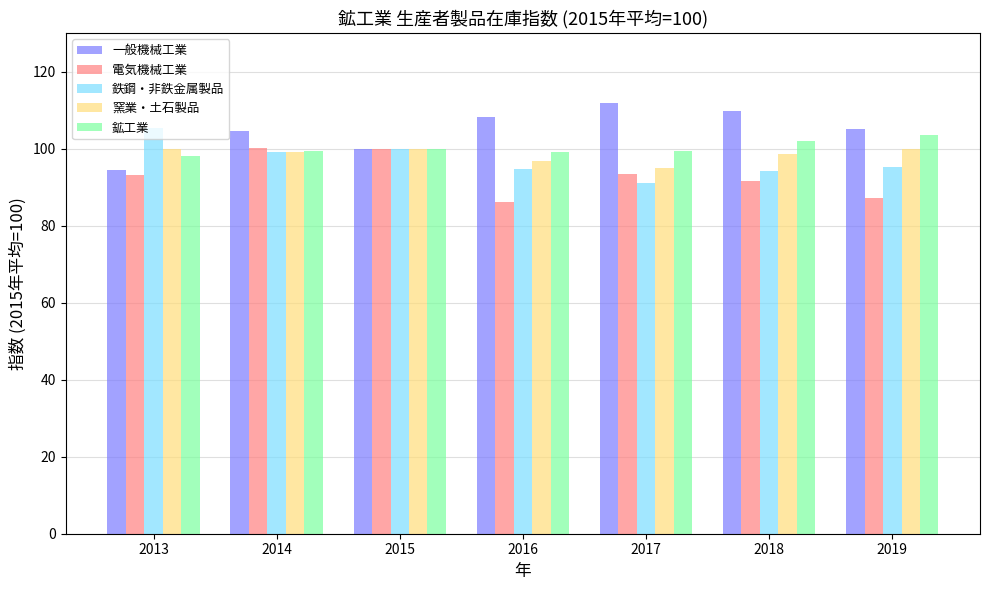

How many bars are there in total?

35